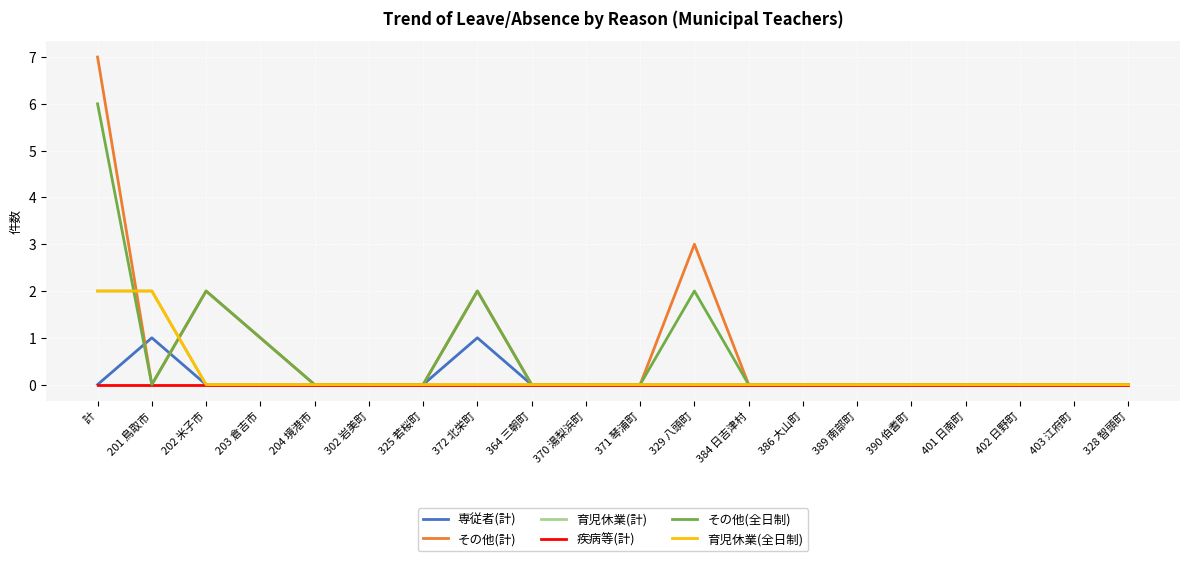

Does the chart have visible grid lines?

Yes